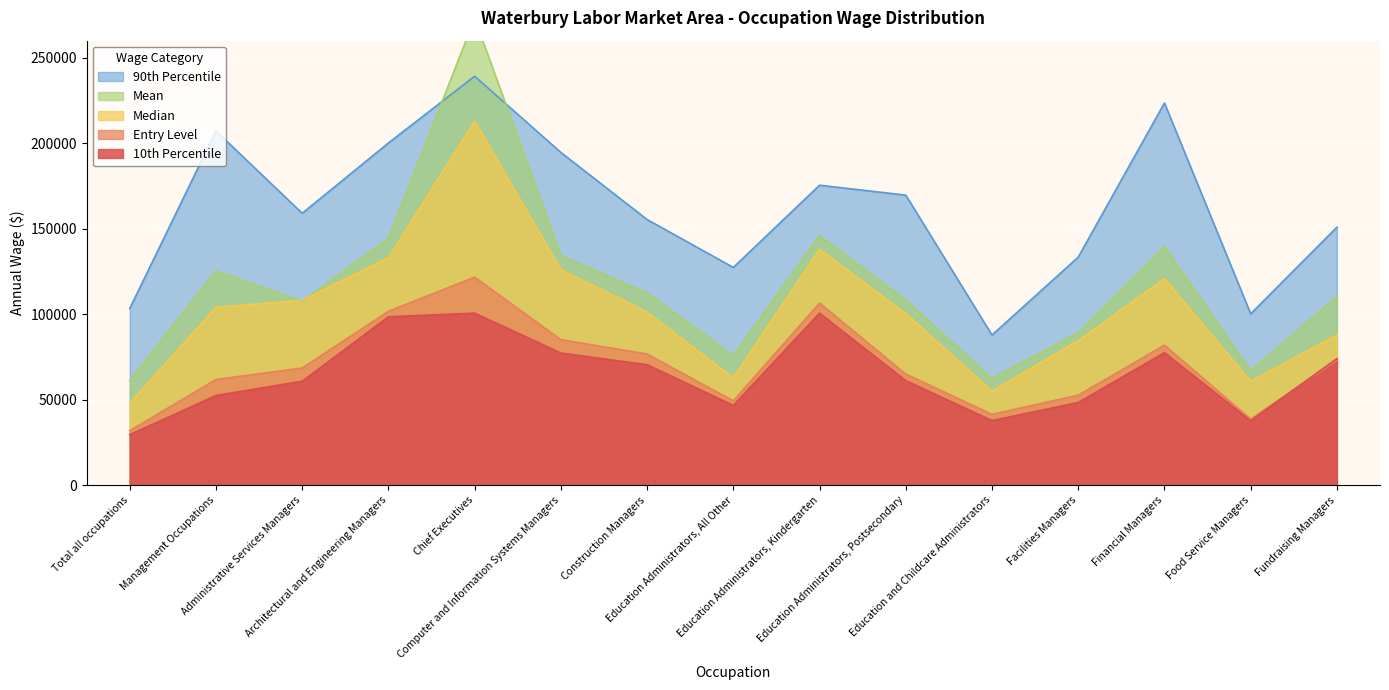

What are all the series names shown in the legend?

Entry Level, Mean, Median, 10th Percentile, 90th Percentile